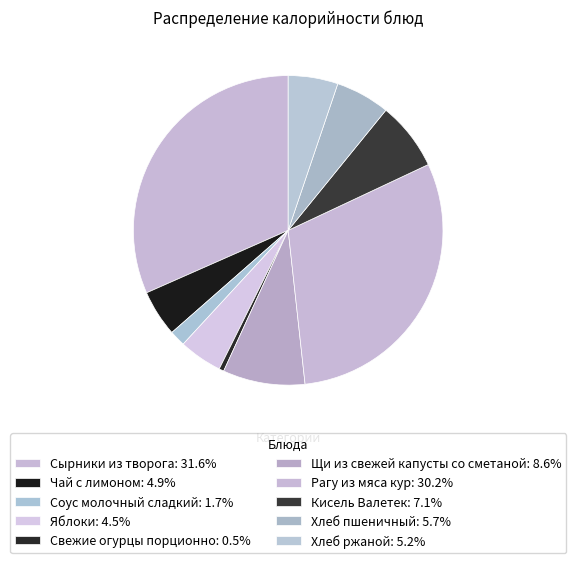

Does any single category account for the majority?

No